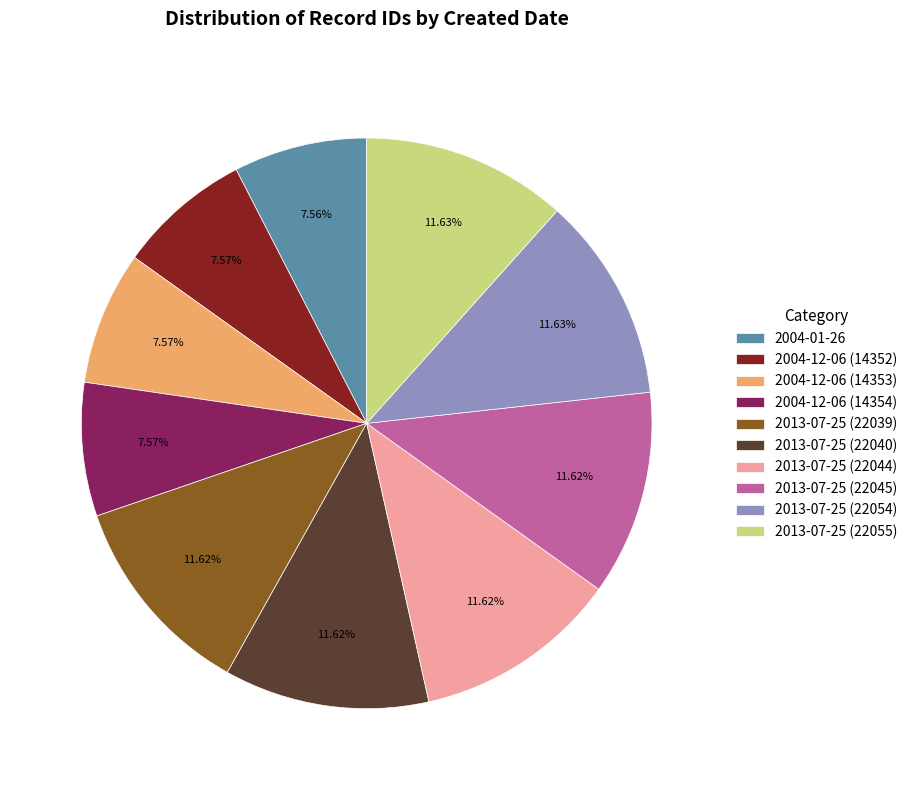

Do 2013-07-25 (22040) and 2013-07-25 (22044) together represent more than half of the pie?

No